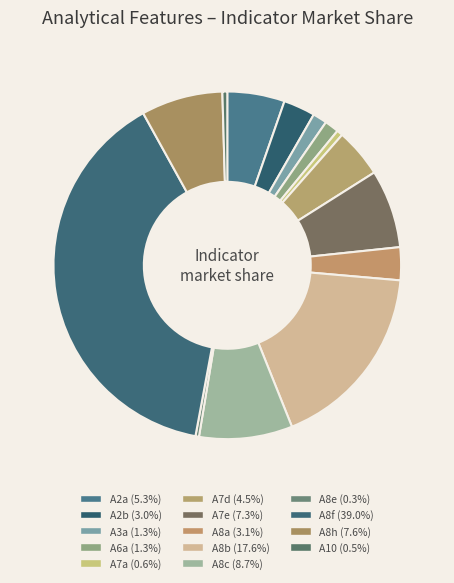

To the nearest percent, what portion does A6a represent?

1%